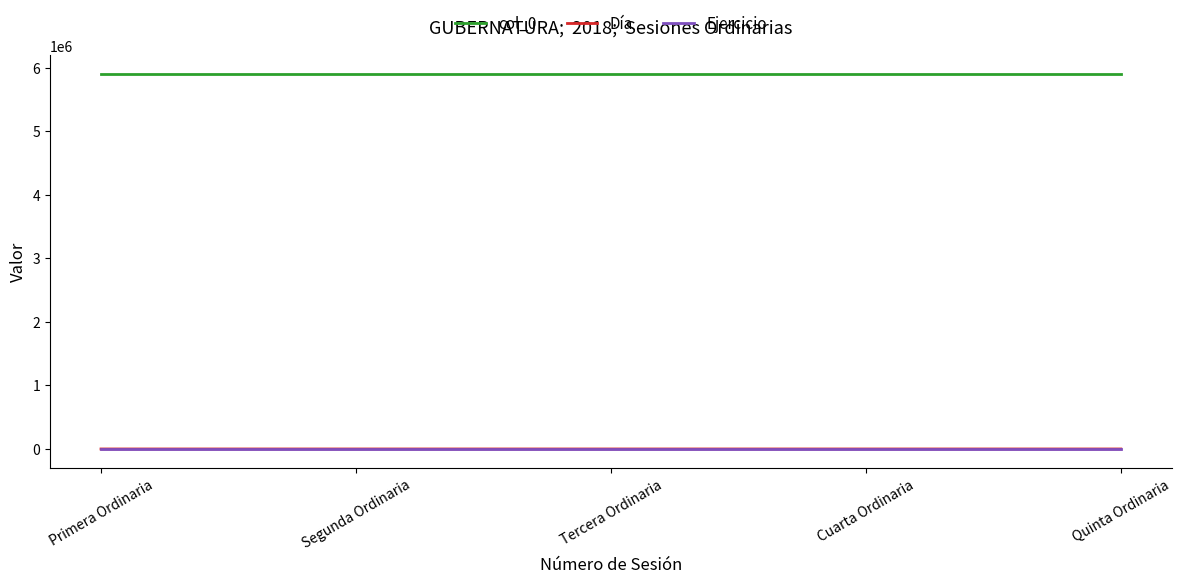

Which series has the largest total across all categories?

col_0